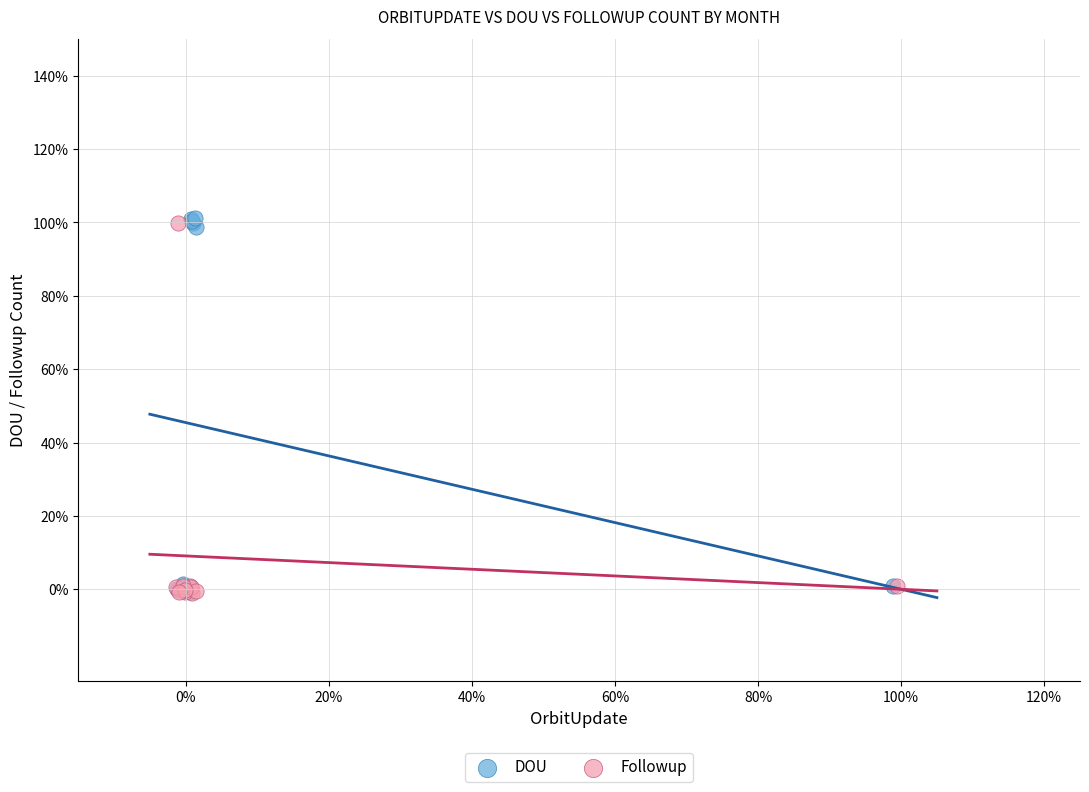

What are all the series names shown in the legend?

DOU, Followup